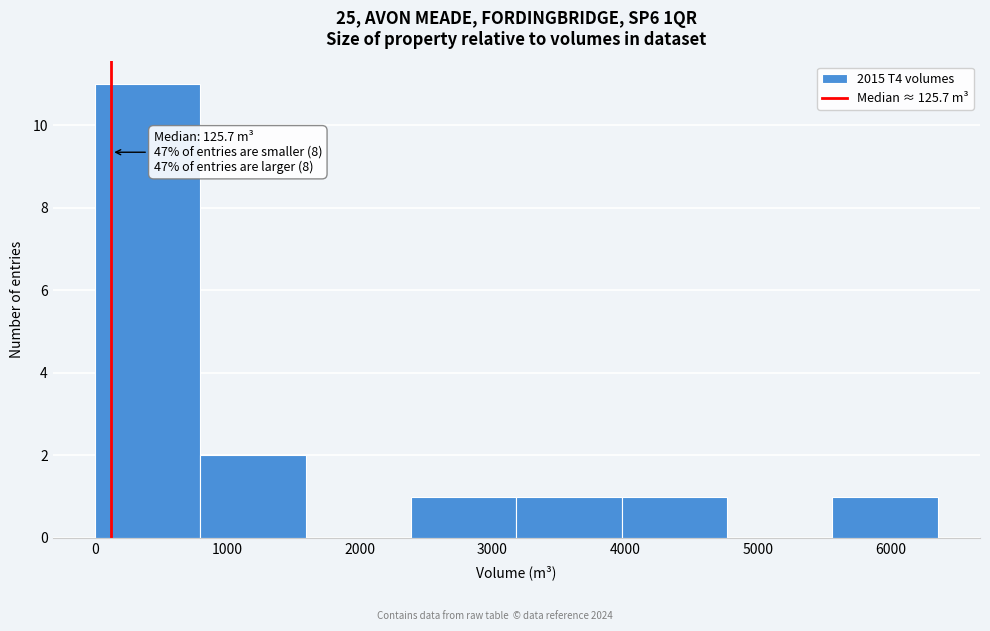

Which range on the x-axis has the tallest bar?

0 to 800